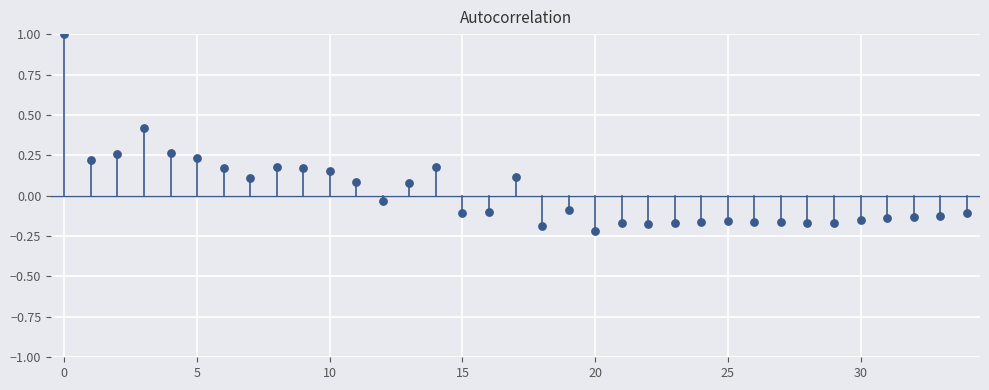

What is the range of Y values (max minus min)?

1.2